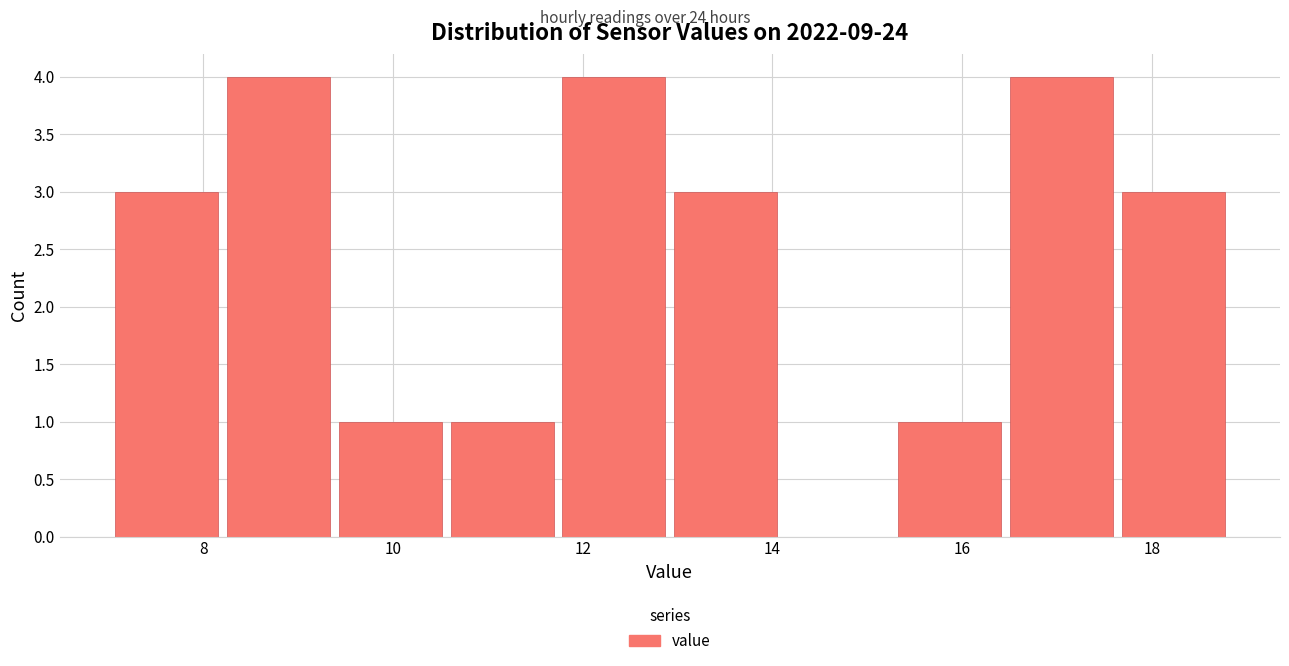

Reading left to right, list every bar in this chart as the range it spans on the x-axis followed by its height. Neither the bar edges nor the heights are printed on the chart, so give them approximately, as read against the axes.

7.0 to 8.2: 3
8.2 to 9.4: 4
9.4 to 10.6: 1
10.6 to 11.8: 1
11.8 to 13.0: 4
13.0 to 14.2: 3
14.2 to 15.4: 0
15.4 to 16.6: 1
16.6 to 17.6: 4
17.6 to 18.8: 3